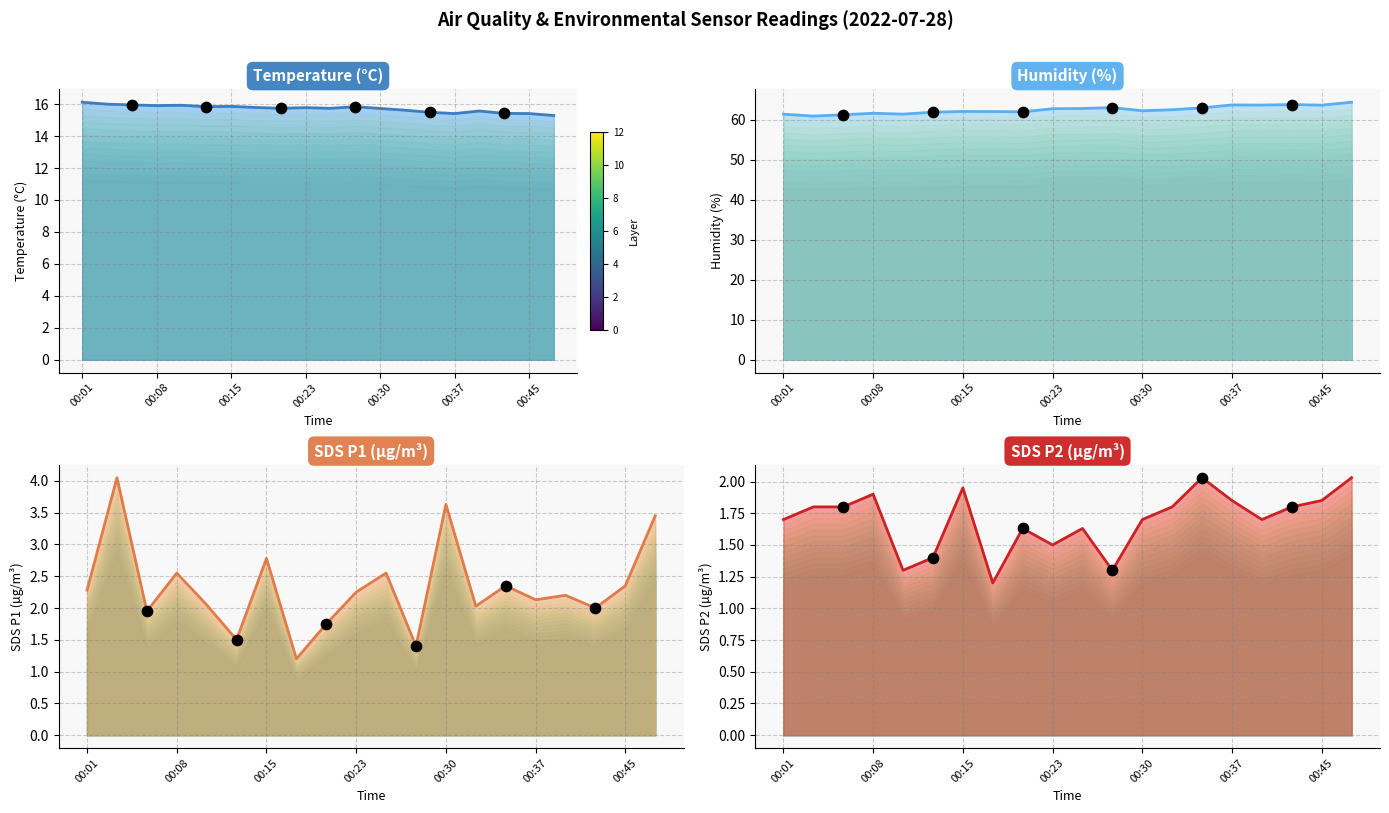

Is the value of SDS_P1 (line) at 10 greater than the value of SDS_P2 (line) at 00:01?

Yes